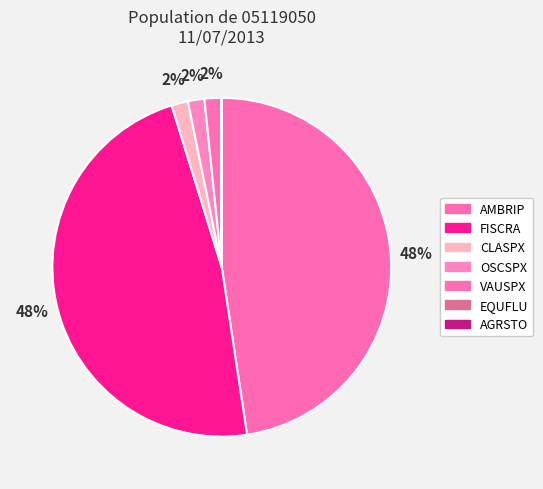

Which slice is the smallest?

EQUFLU